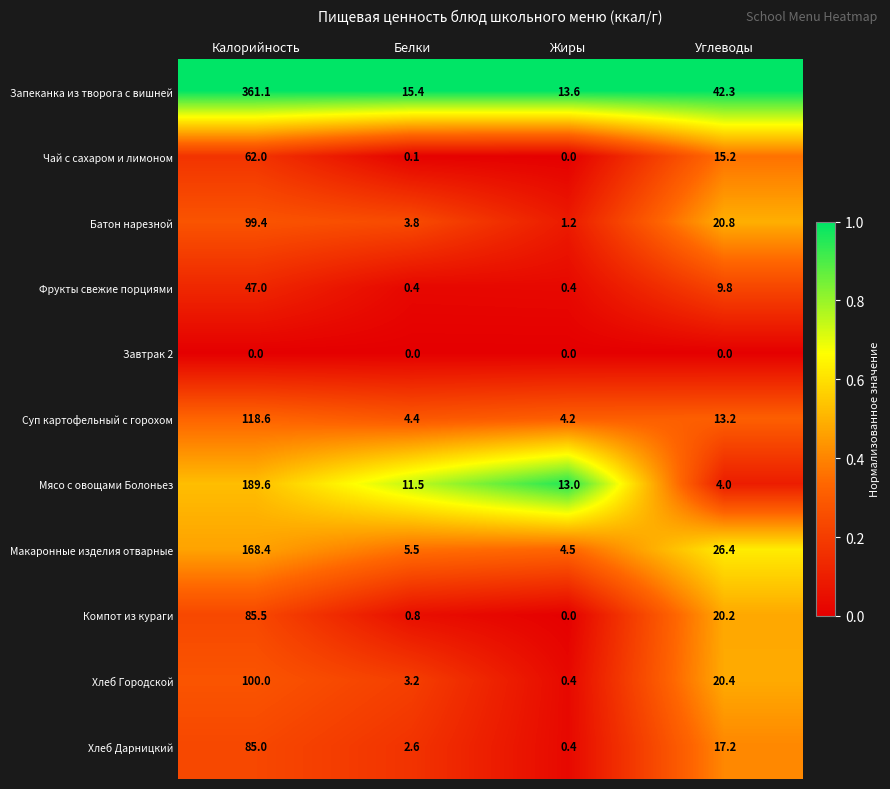

Which series has the largest total across all categories?

Запеканка из творога с вишней